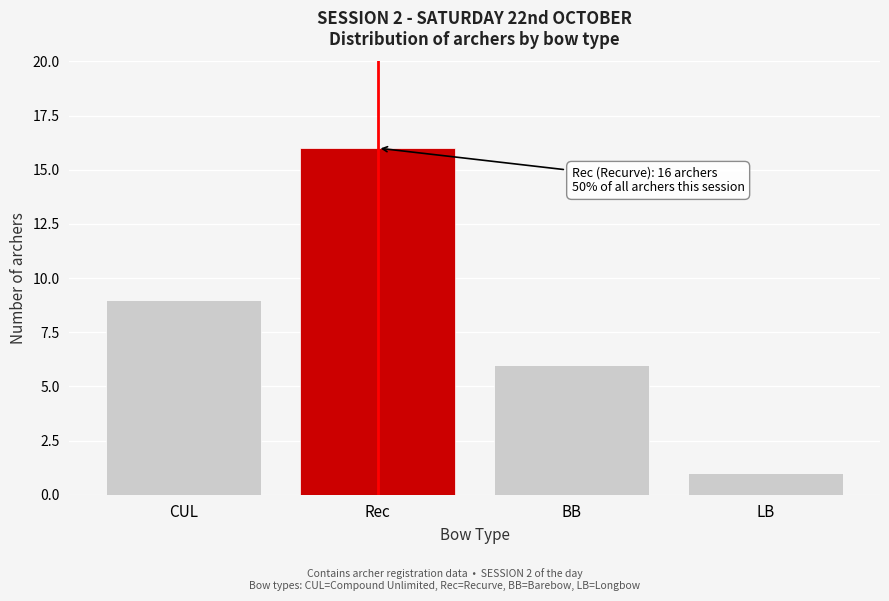

Reading left to right, what are all the values shown in this chart?

CUL=9	Rec=16	BB=6	LB=1